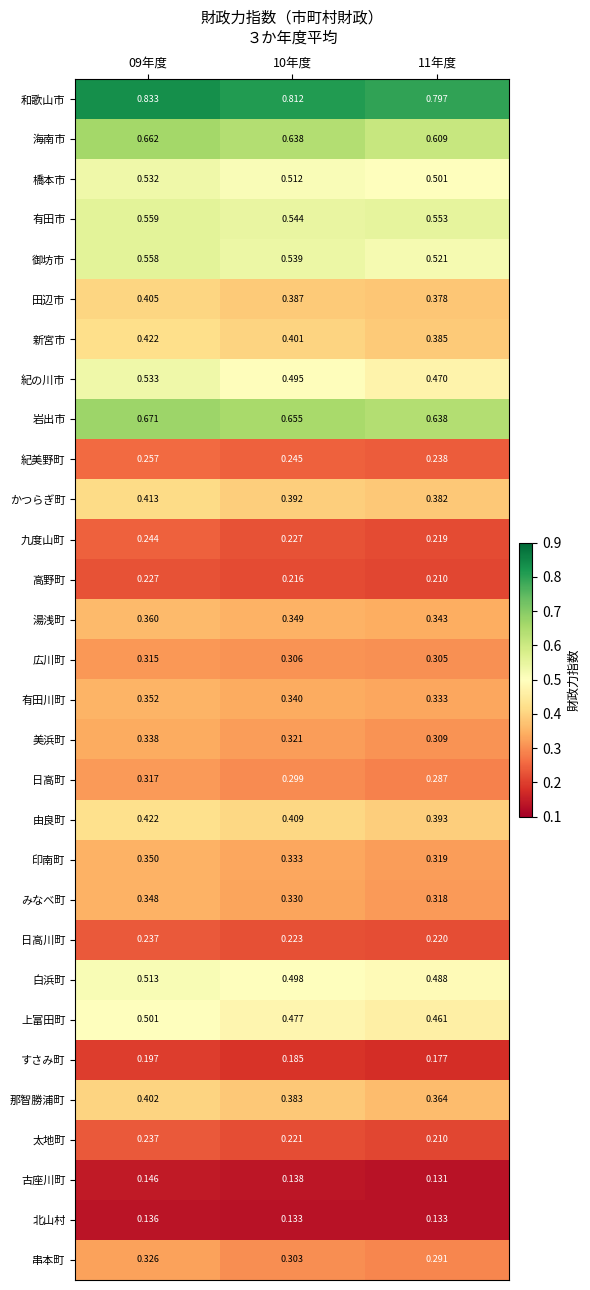

Between 09年度 and 11年度, which series saw the biggest shift?

紀の川市